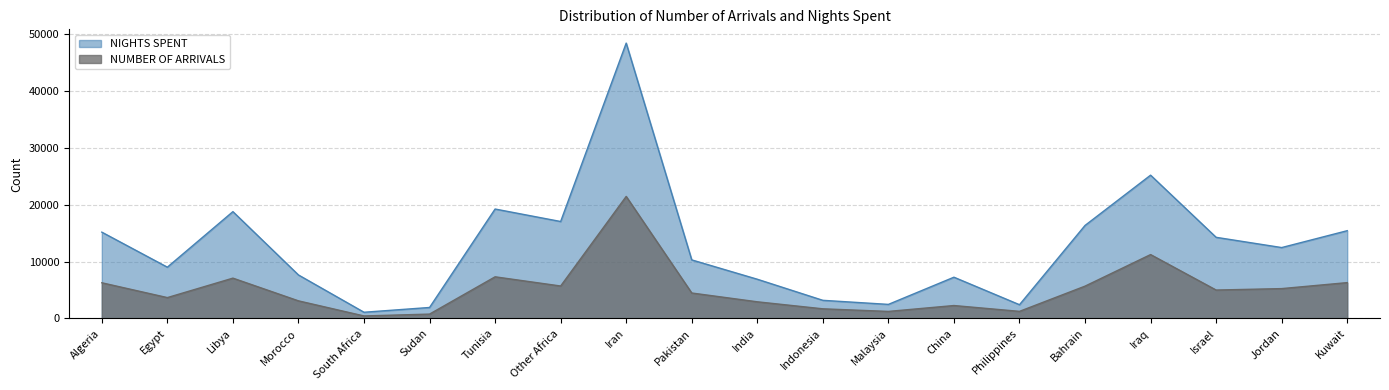

Reading left to right, extract all data points from this chart.

NUMBER OF ARRIVALS: Algeria=6274	Egypt=3664	Libya=7090	Morocco=3090	South Africa=431	Sudan=757	Tunisia=7323	Other Africa=5704	Iran=21479	Pakistan=4473	India=2923	Indonesia=1688	Malaysia=1230	China=2265	Philippines=1240	Bahrain=5682	Iraq=11239	Israel=4994	Jordan=5247	Kuwait=6300
NIGHTS SPENT: Algeria=15189	Egypt=9019	Libya=18801	Morocco=7650	South Africa=1082	Sudan=1923	Tunisia=19260	Other Africa=17062	Iran=48480	Pakistan=10302	India=6897	Indonesia=3183	Malaysia=2467	China=7254	Philippines=2410	Bahrain=16371	Iraq=25223	Israel=14277	Jordan=12474	Kuwait=15445